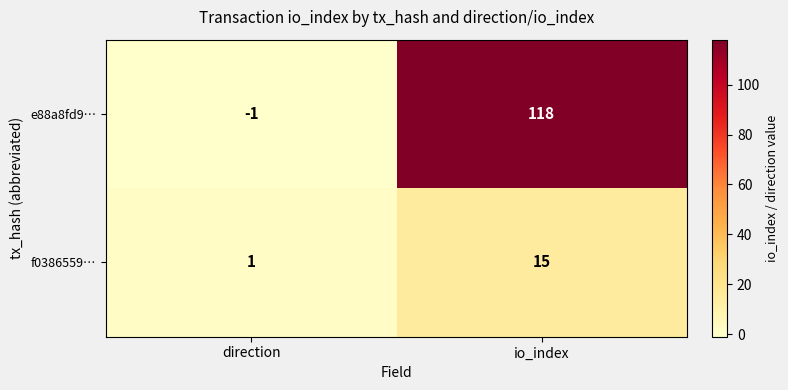

Reading left to right, list all the values displayed in this chart.

e88a8fd9…: direction=-1	io_index=118
f0386559…: direction=1	io_index=15